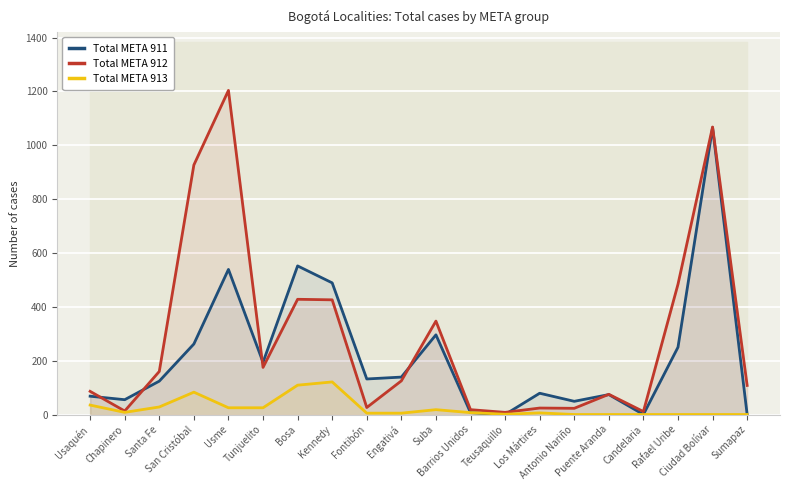

At which label does Total META 912 first exceed 125?

Santa Fe